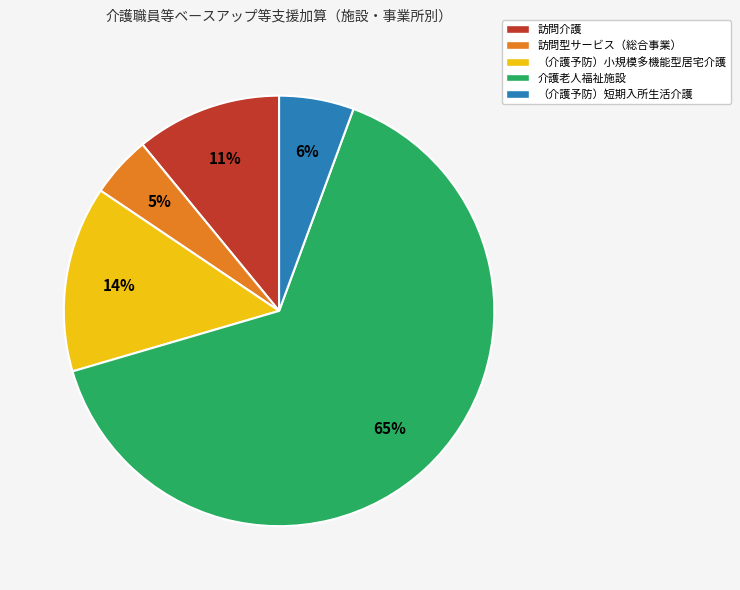

To the nearest percent, what is the difference between the （介護予防）短期入所生活介護 and 訪問型サービス（総合事業） slice percentages?

1%